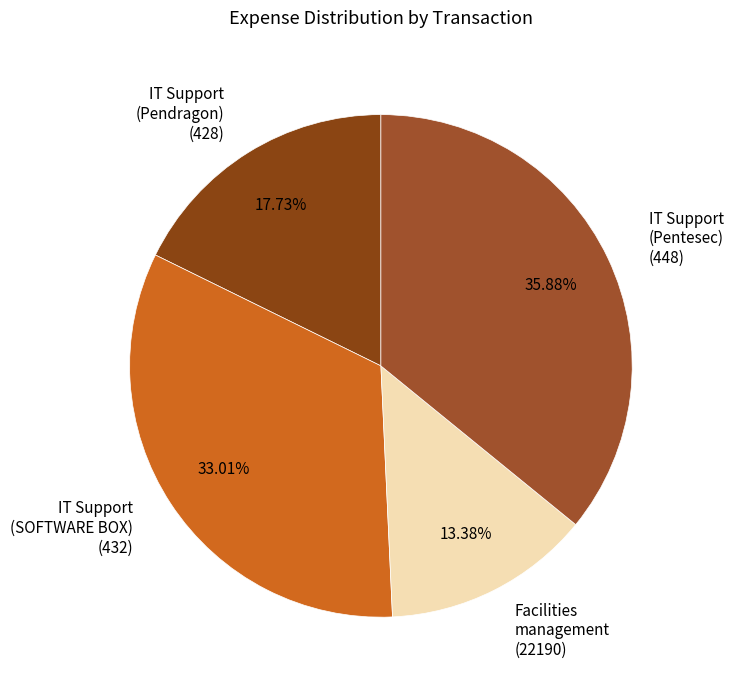

Is there any slice that represents more than half of the pie?

No